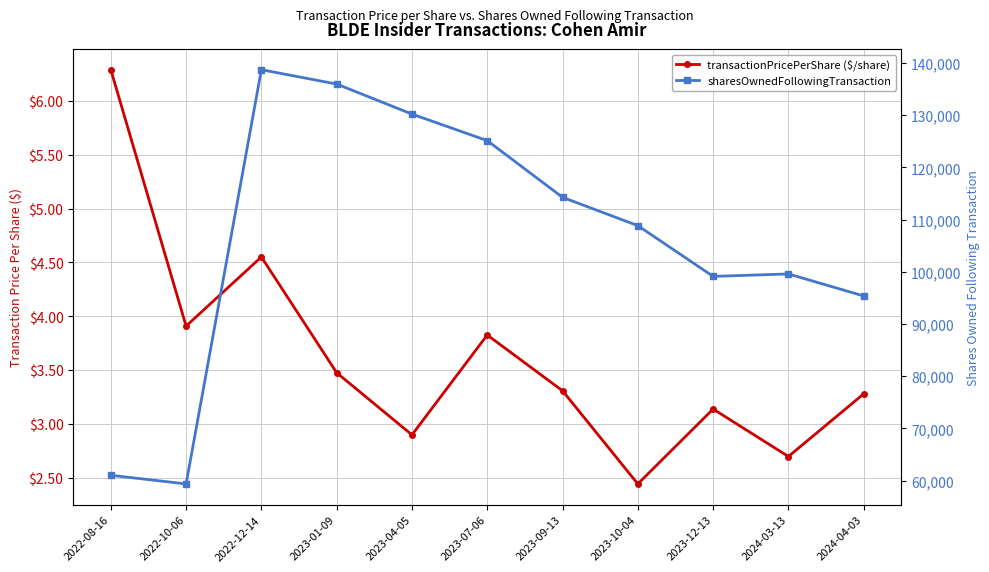

What is the difference between the maximum and minimum values in the transactionPricePerShare ($/share) series?

3.8